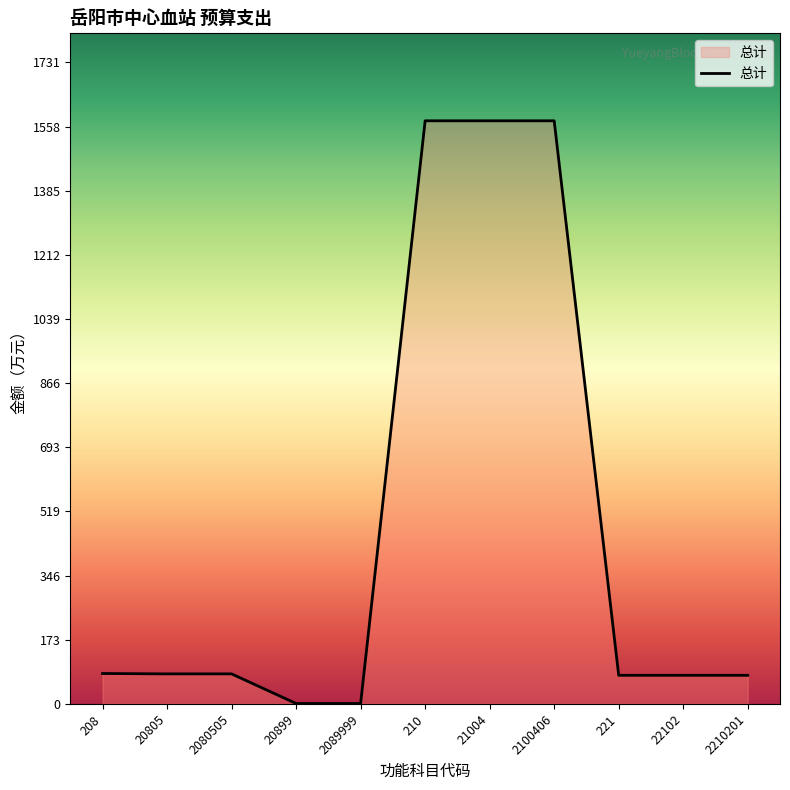

The chart shows a value of 77.1 at 22102. True or false?

True